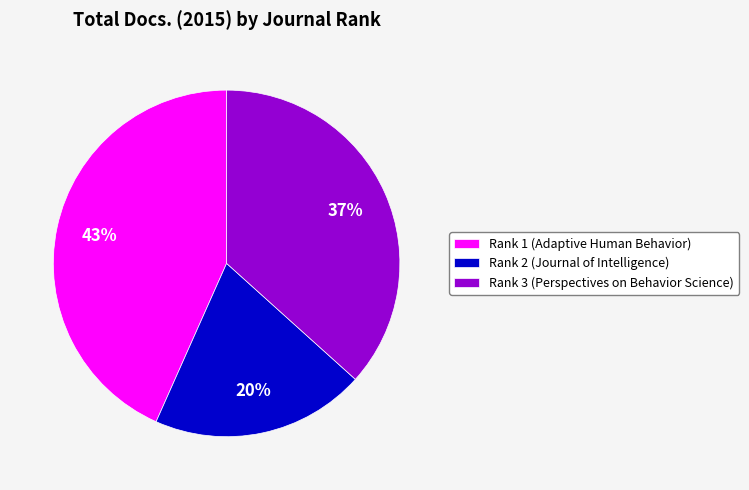

Does Rank 3 (Perspectives on Behavior Science) represent more than half of the total?

No